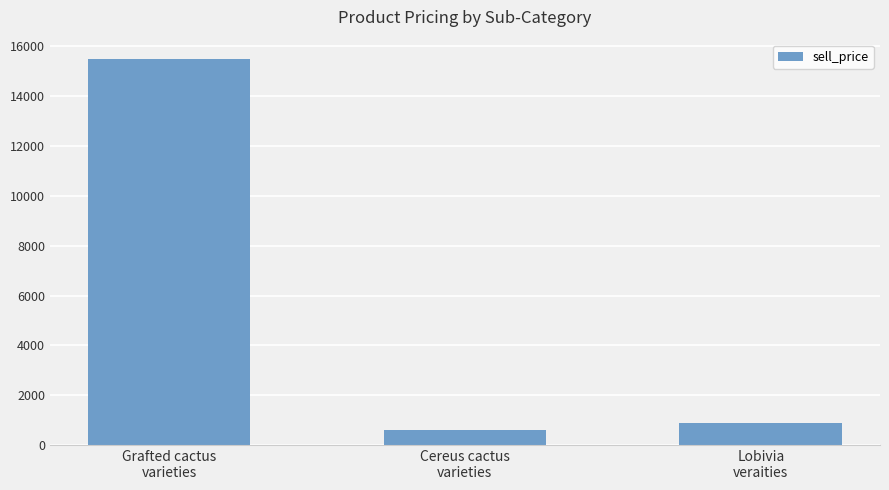

What is the maximum value shown in the chart?

15499.0